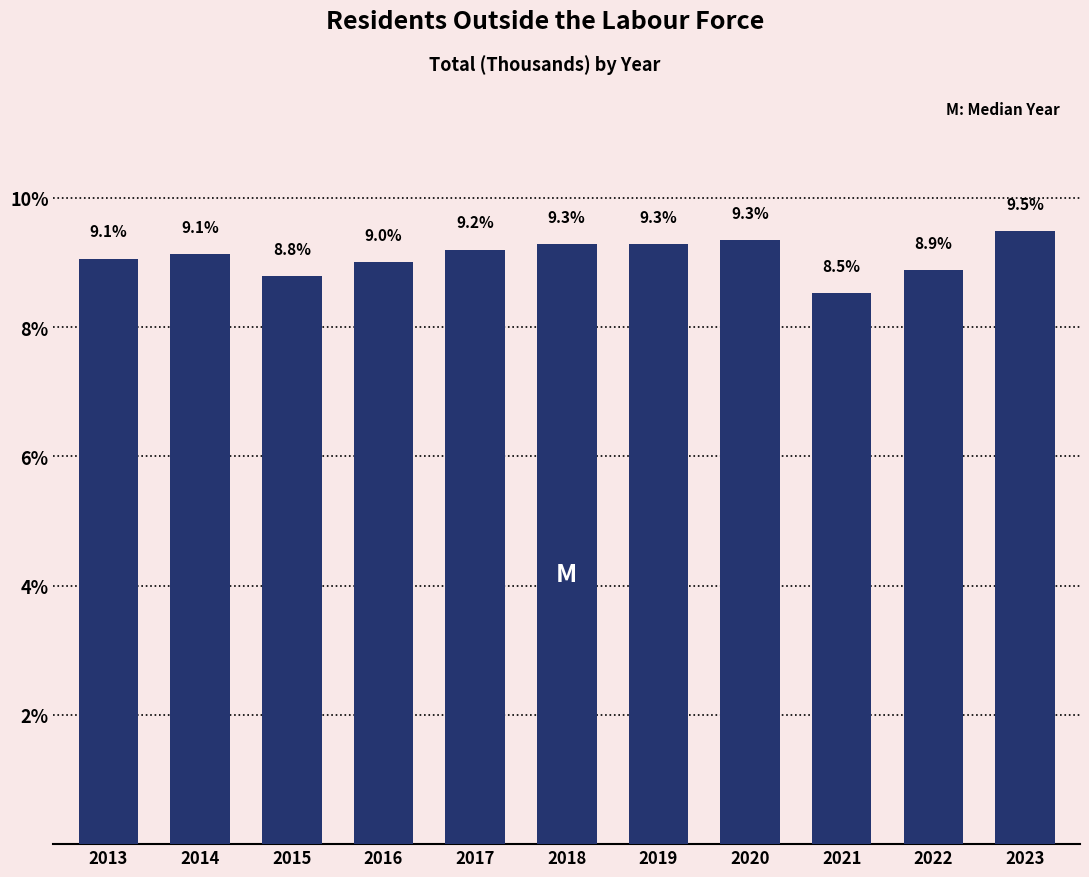

Reading right to left, list all the values displayed in this chart.

9.5	8.9	8.5	9.3	9.3	9.3	9.2	9.0	8.8	9.1	9.1